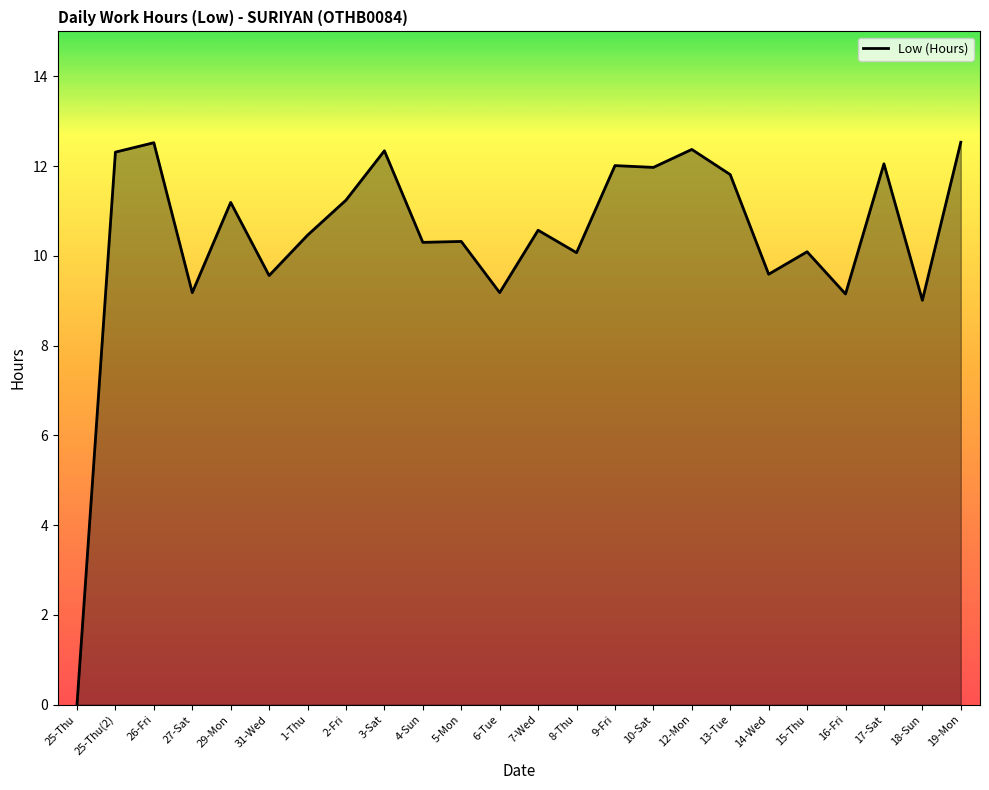

What is the sum of the values at 18-Sun and 7-Wed?

19.6